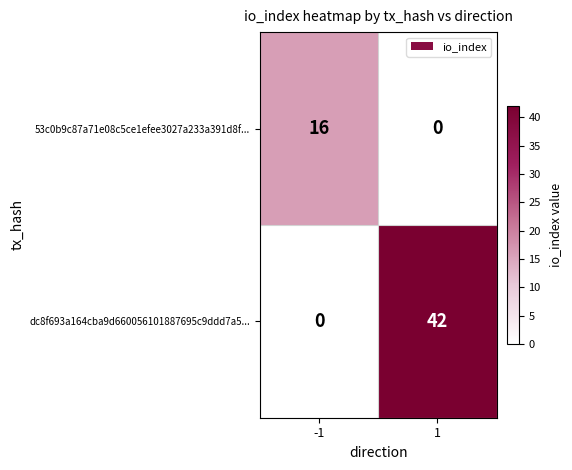

What is the sum of all dc8f693a164cba9d660056101887695c9ddd7a5... values?

42